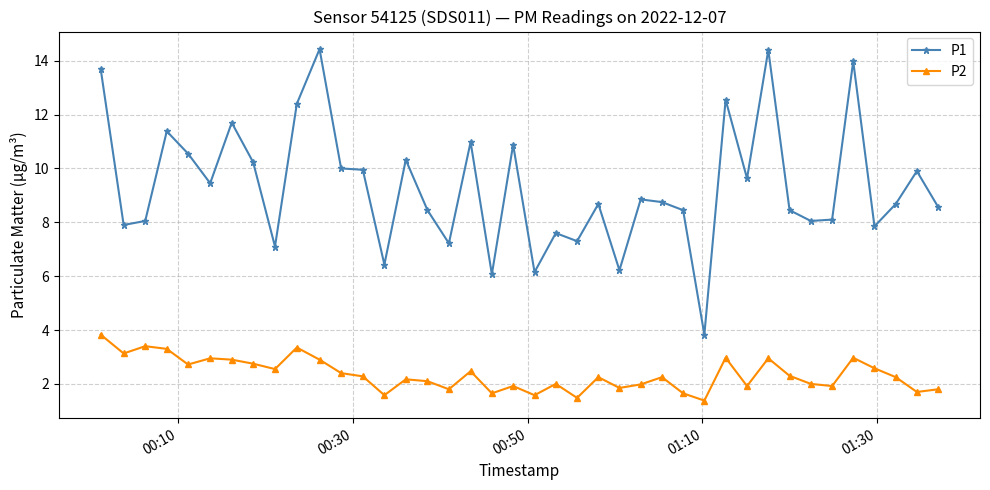

True or false: P1 has more than 0 points higher than both neighbors.

True